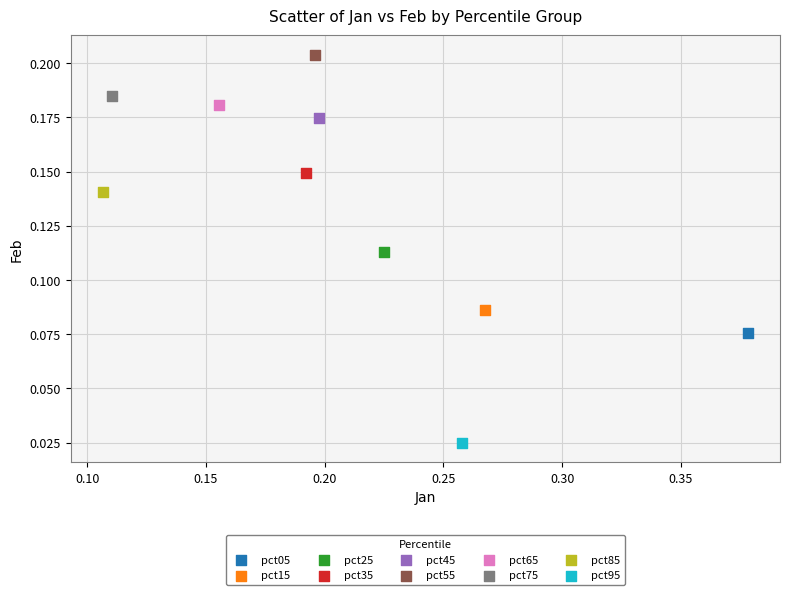

What are all the series names shown in the legend?

pct05, pct15, pct25, pct35, pct45, pct55, pct65, pct75, pct85, pct95